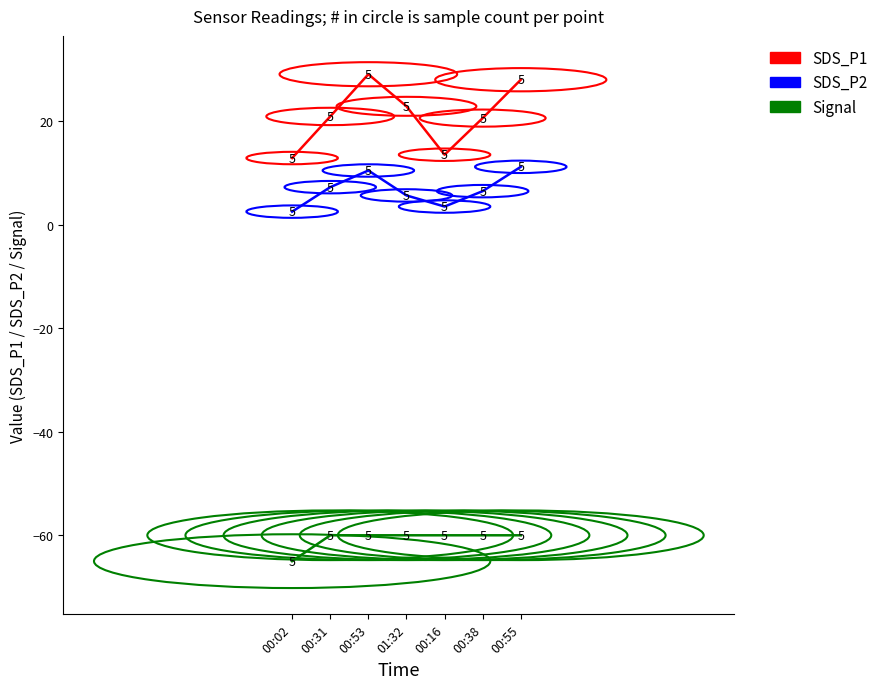

At which label does SDS_P2 first exceed 6?

00:31